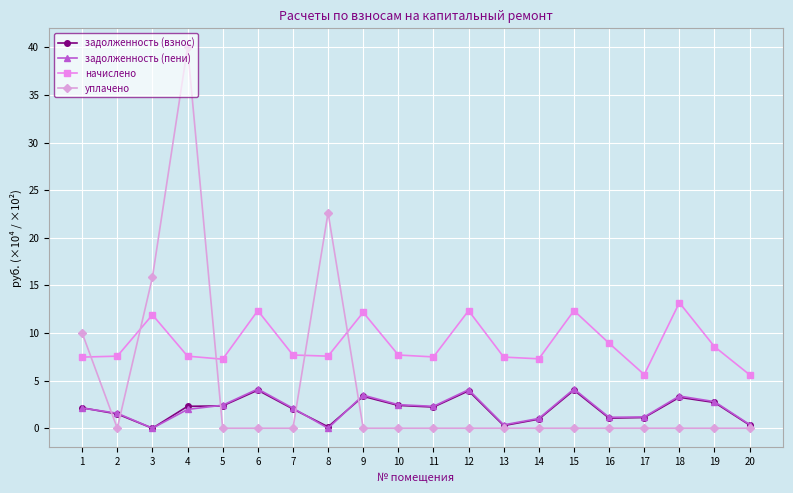

The value of задолженность (пени) at 20 is 0.4. True or false?

True